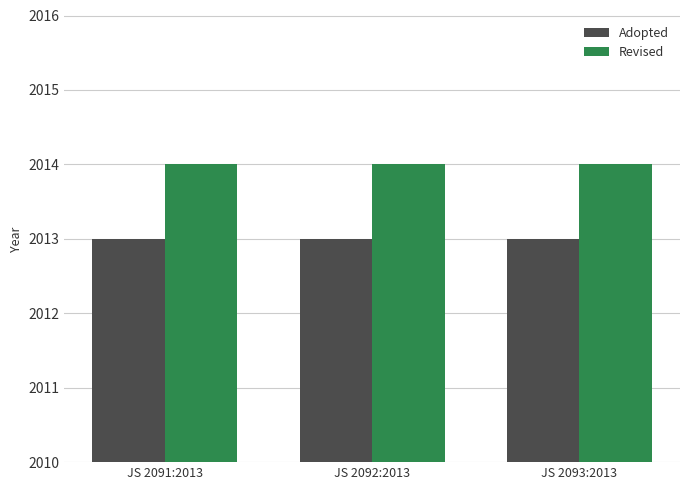

The Adopted series shows 2013 at JS 2093:2013. True or false?

True